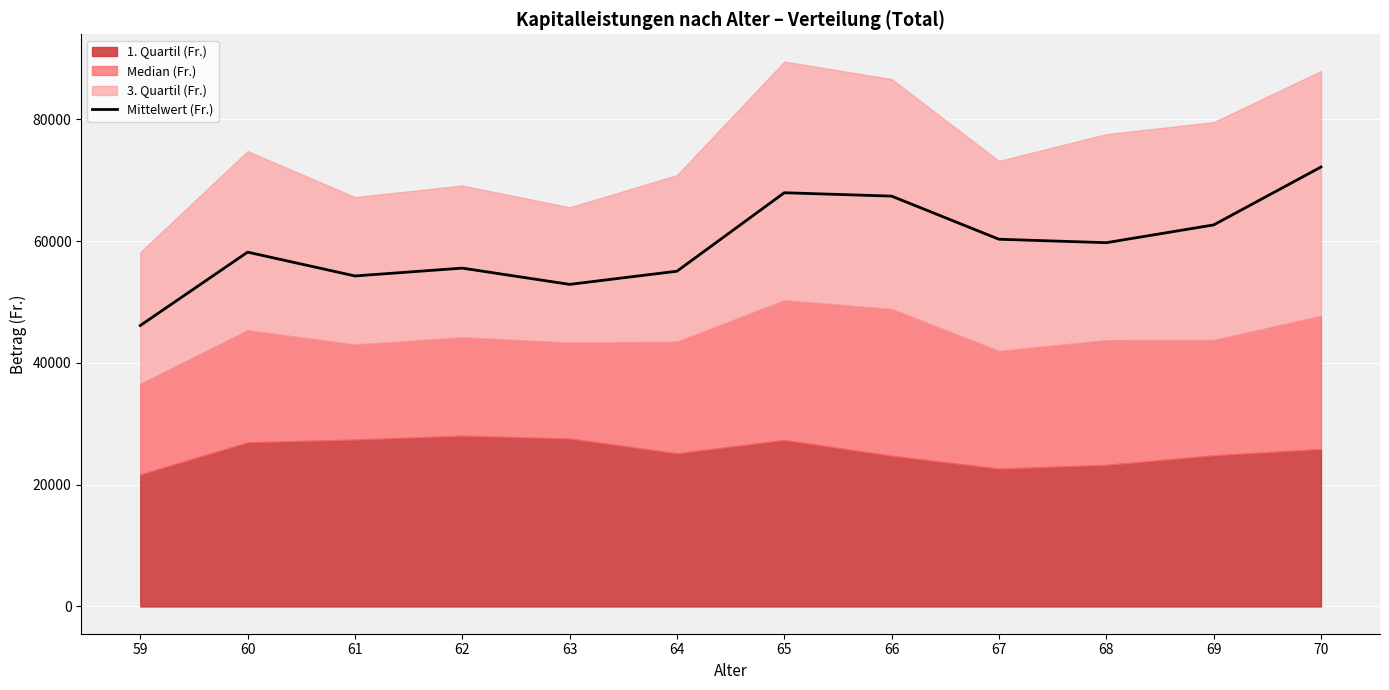

The chart shows a value of 62647.8 at 69. True or false?

True